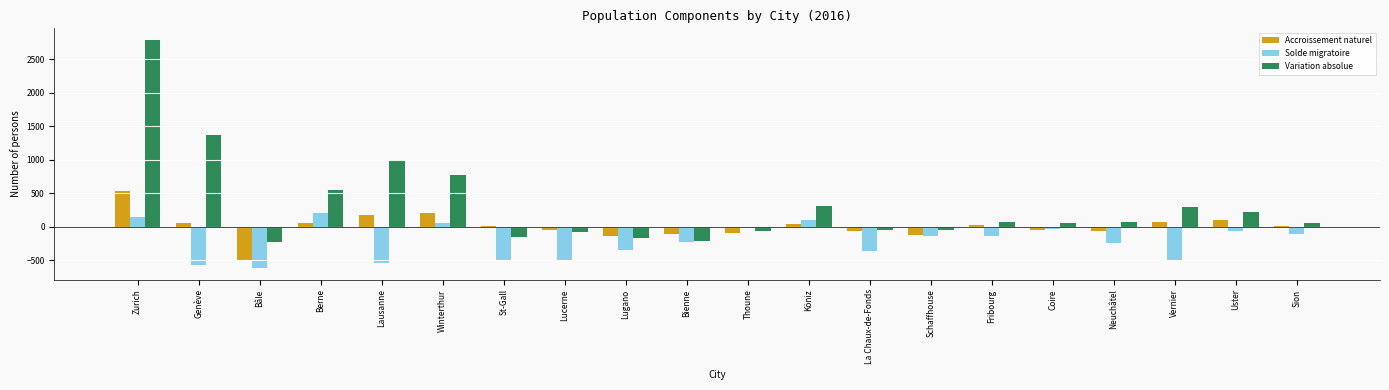

Is the value of Solde migratoire at Vernier greater than the value of Accroissement naturel at St-Gall?

No